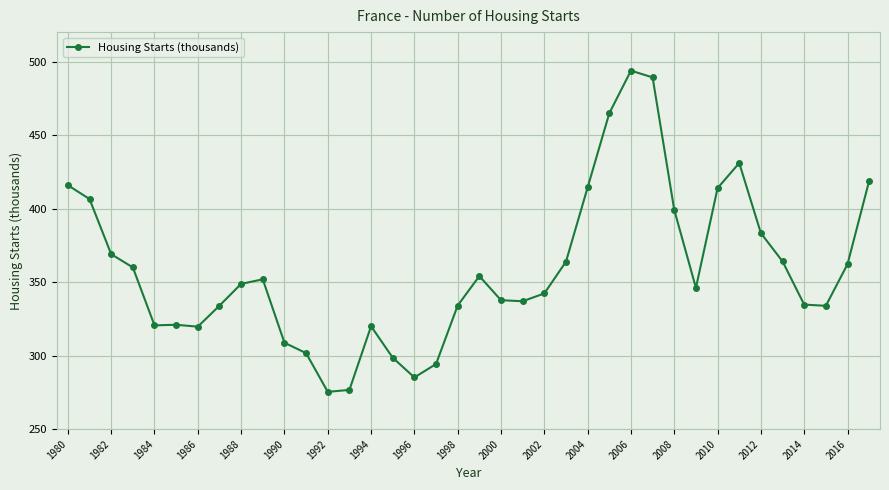

Is this an area chart (filled region under the line)?

No